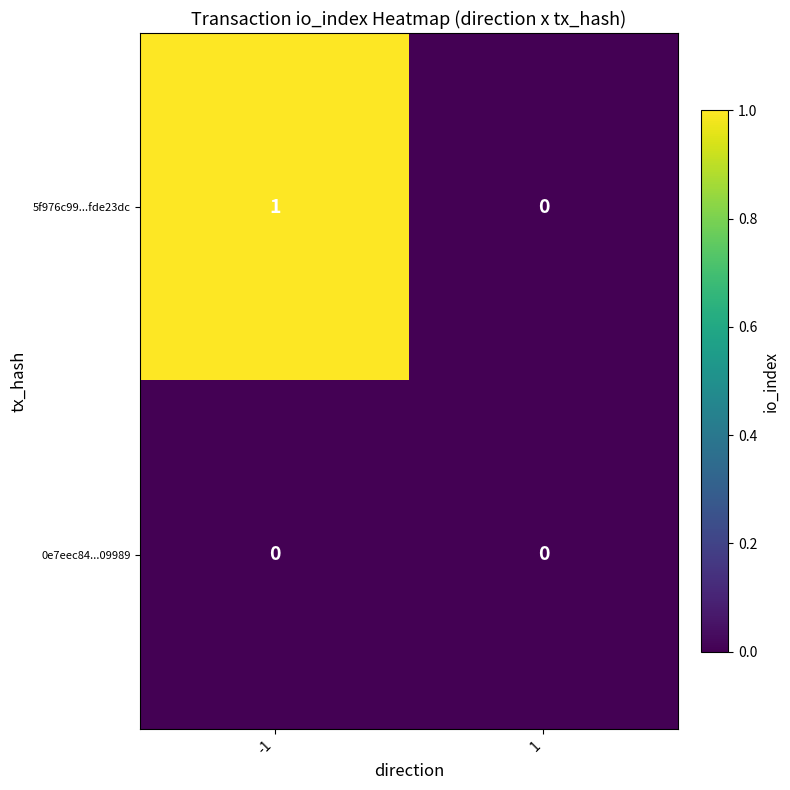

Count the number of data series in this chart.

2